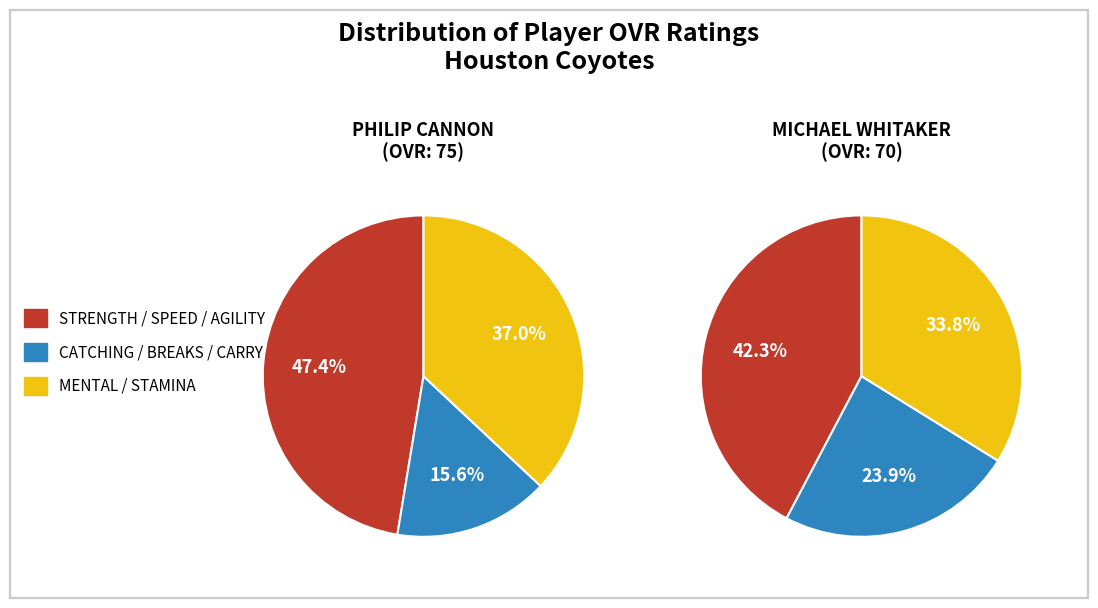

Which has a higher value, Michael or Philip?

Philip